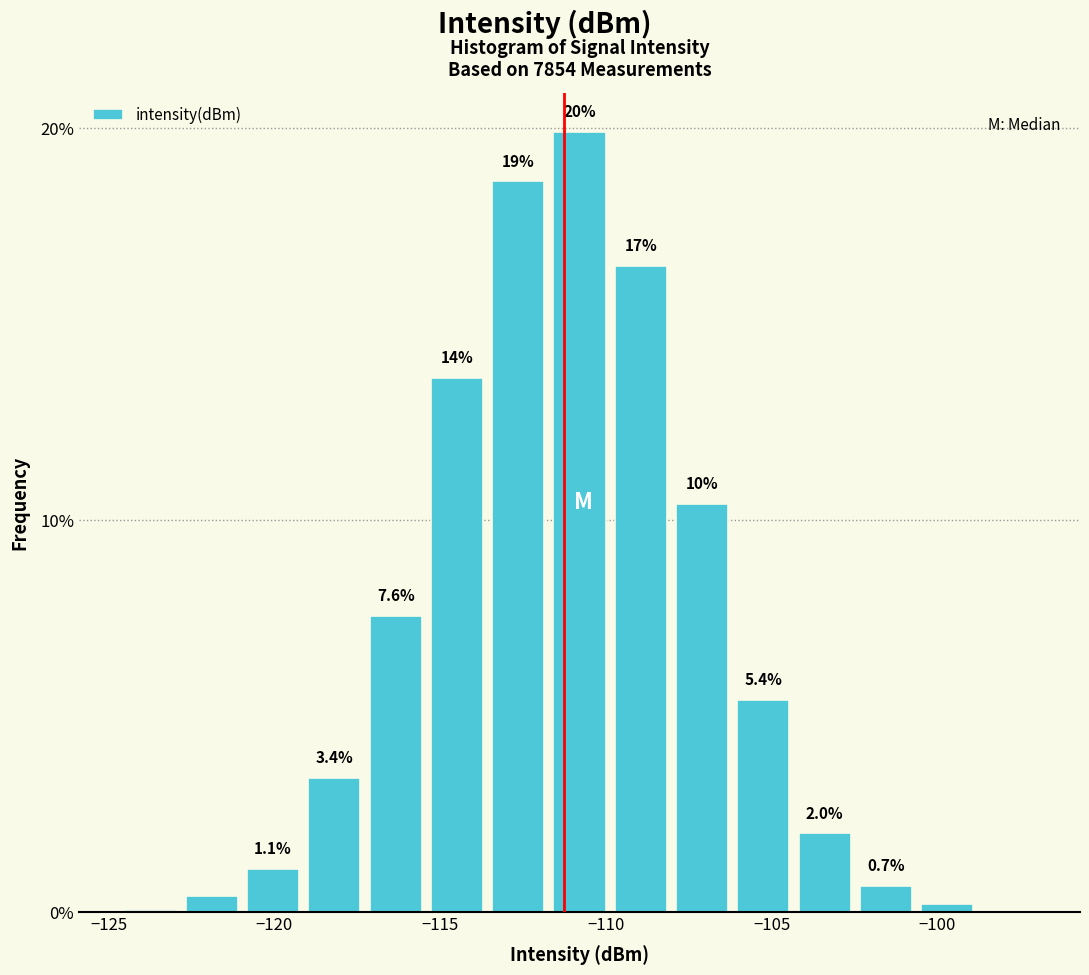

Around what value on the x-axis is the tallest bar? Give the approximate position of its centre, as read against the axis.

-111.0